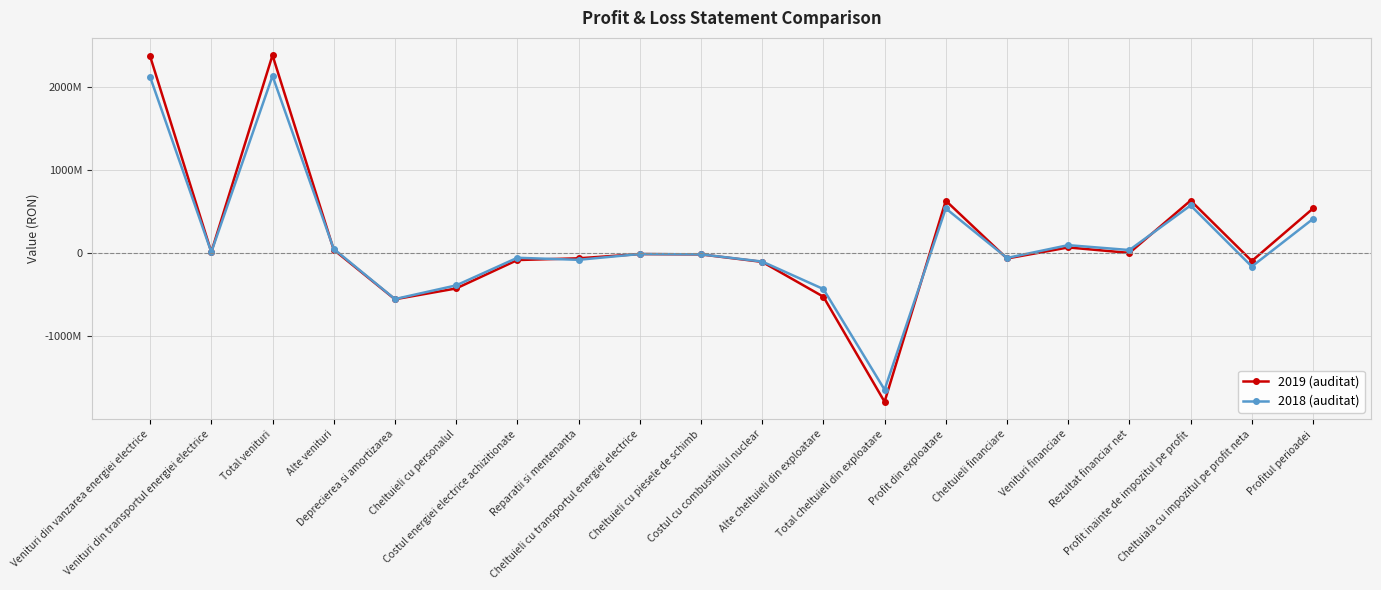

What is the total value across all series at Deprecierea si amortizarea?

-1108517369